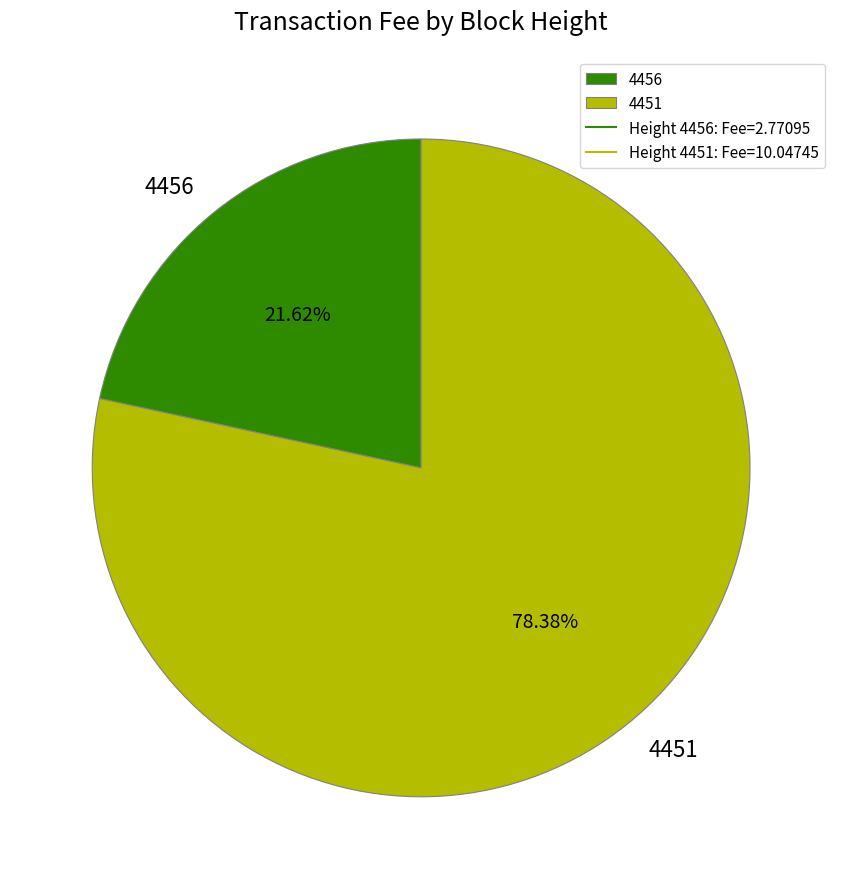

Count the number of slices in the pie.

2